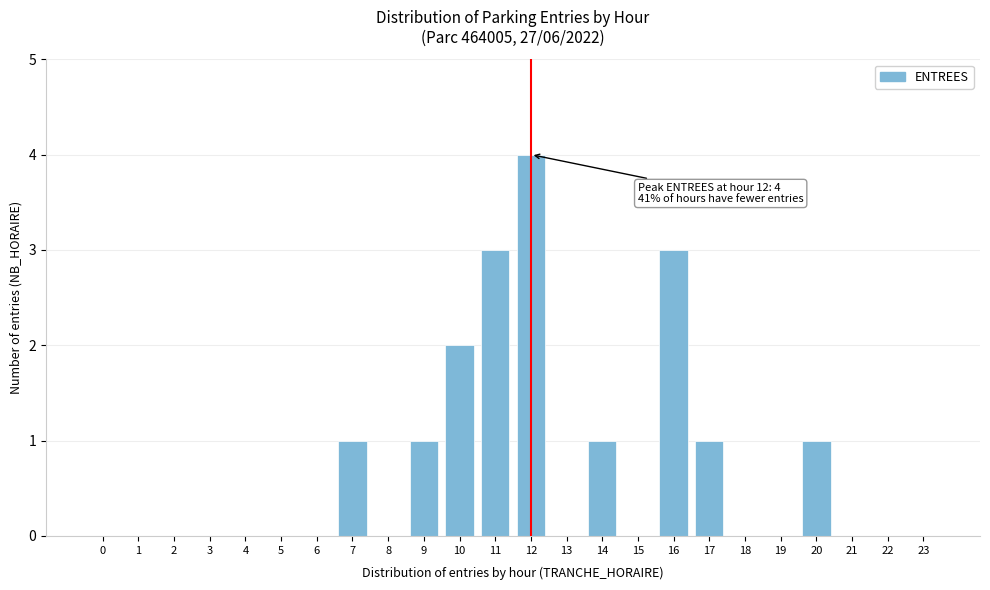

Reading left to right, what are all the values shown in this chart?

0=0	1=0	2=0	3=0	4=0	5=0	6=0	7=1	8=0	9=1	10=2	11=3	12=4	13=0	14=1	15=0	16=3	17=1	18=0	19=0	20=1	21=0	22=0	23=0